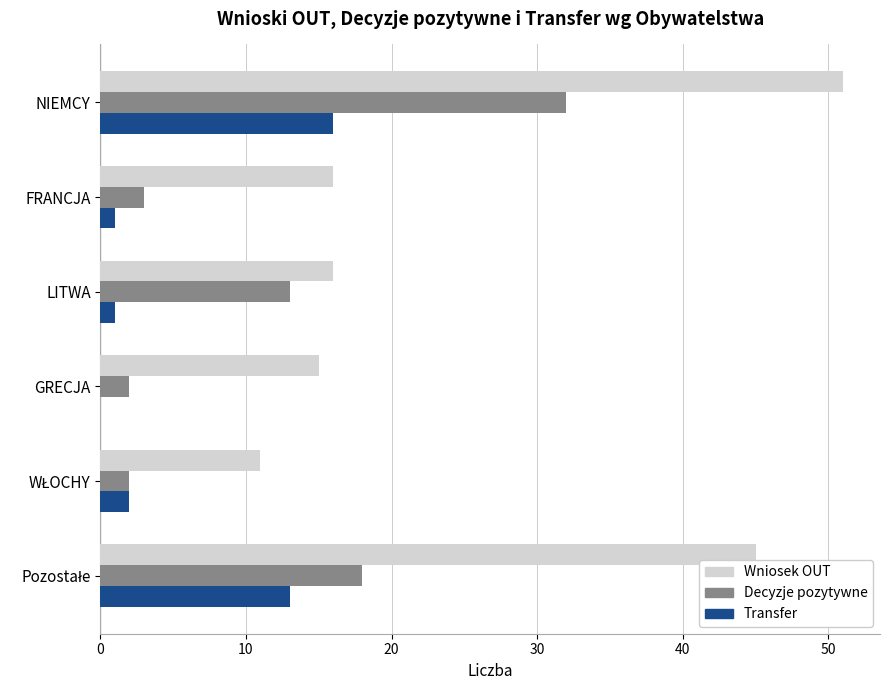

Is it true that Wniosek OUT equals 24 at LITWA?

False